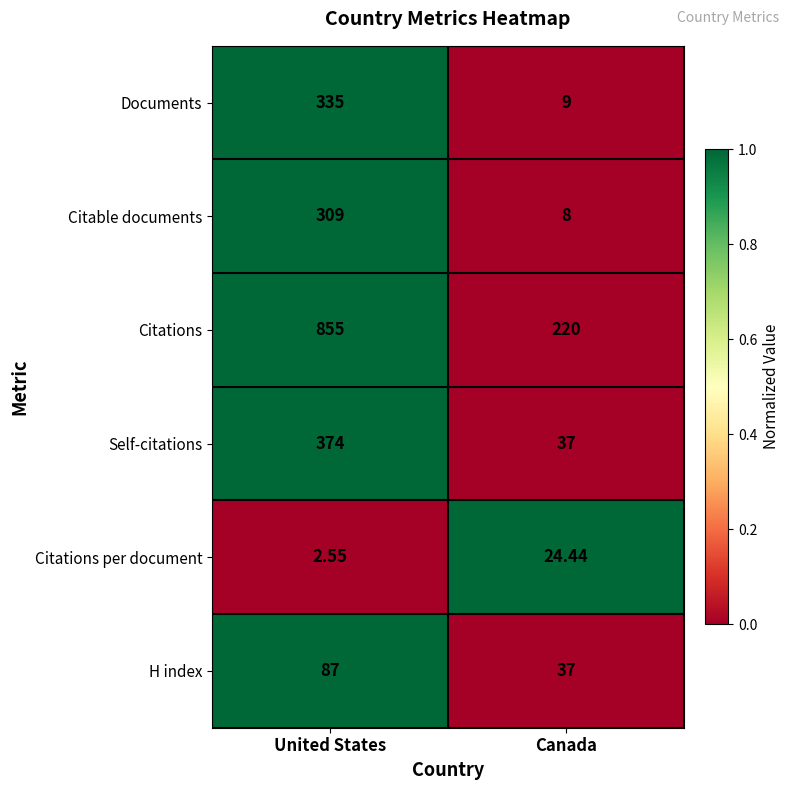

At which category is the sum across all series the highest?

United States